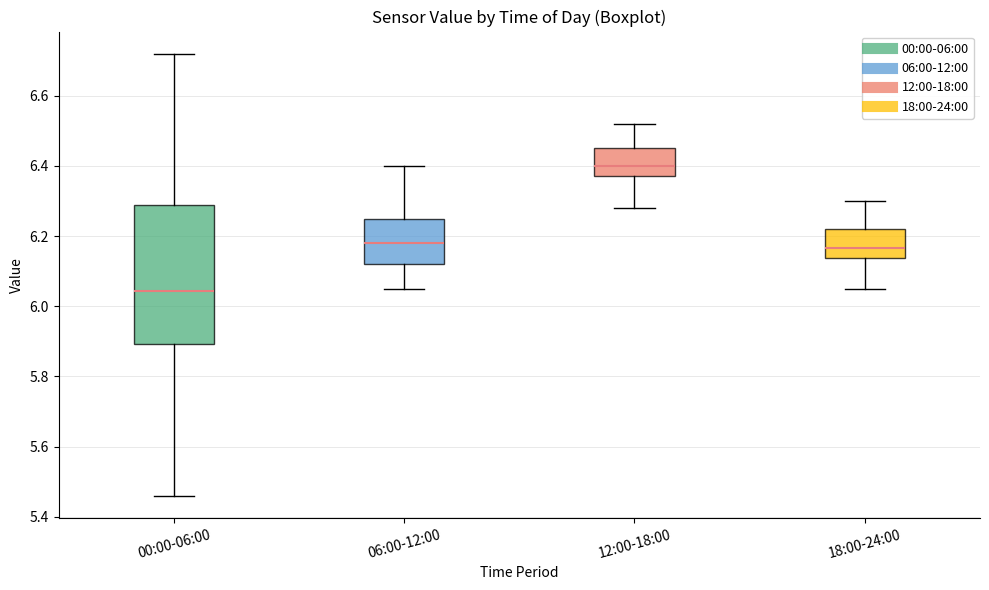

Reading left to right, transcribe this box plot: for each box, give where its median line is, the range the box spans, and where its two whiskers end, as read against the y-axis. The values are not printed on the chart, so give them approximately, as read against the axis.

00:00-06:00: median 6.04, box 5.90 to 6.30, whiskers 5.46 to 6.72
06:00-12:00: median 6.18, box 6.12 to 6.26, whiskers 6.06 to 6.40
12:00-18:00: median 6.40, box 6.38 to 6.46, whiskers 6.28 to 6.52
18:00-24:00: median 6.16, box 6.14 to 6.22, whiskers 6.06 to 6.30